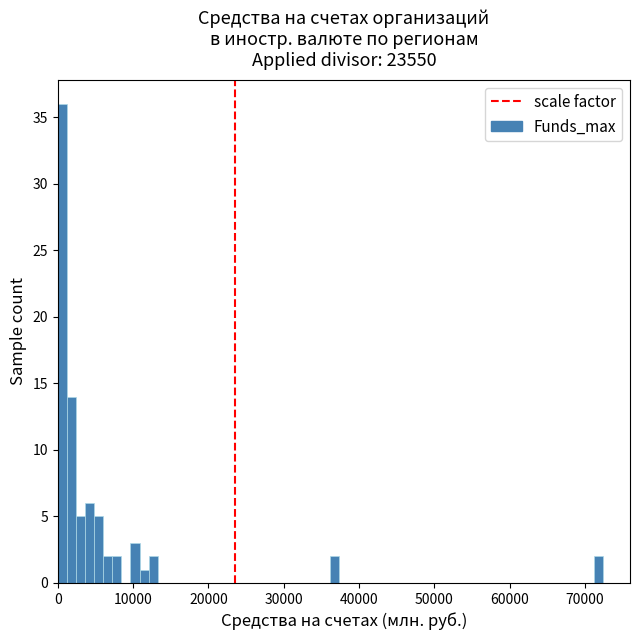

Around what value on the x-axis is the tallest bar? Give the approximate position of its centre, as read against the axis.

1000